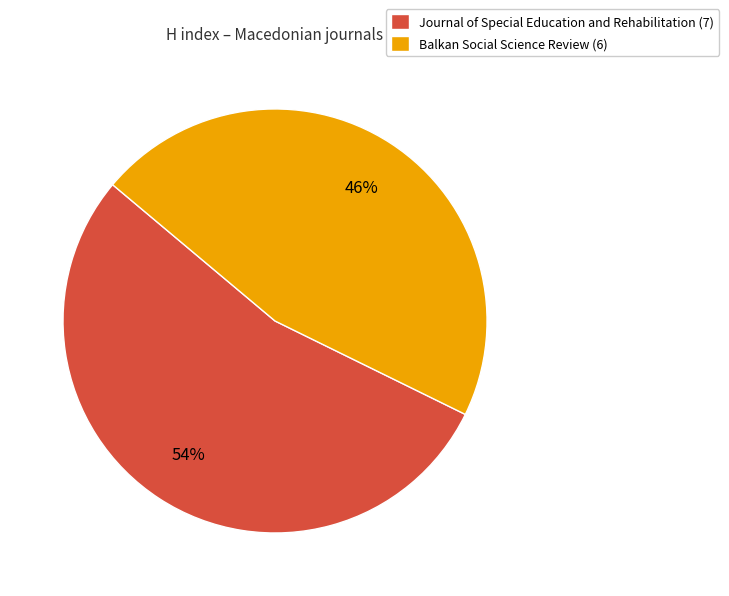

Between Journal of Special Education and Rehabilitation and Balkan Social Science Review, which is larger?

Journal of Special Education and Rehabilitation